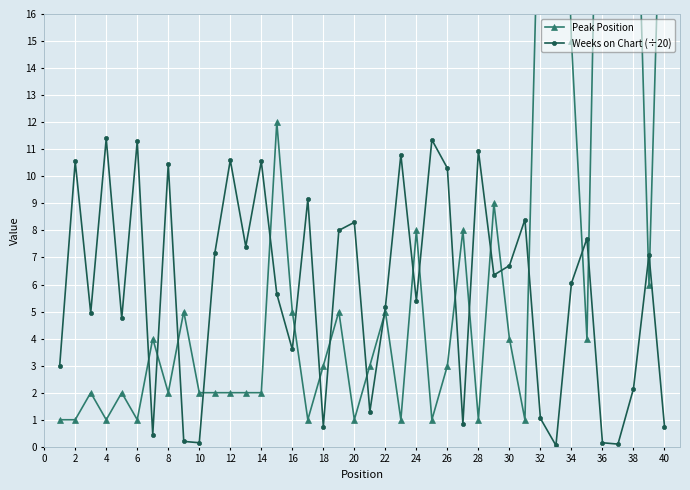

In Weeks on Chart (÷20), how many points are lower than both neighbors (excluding endpoints)?

13